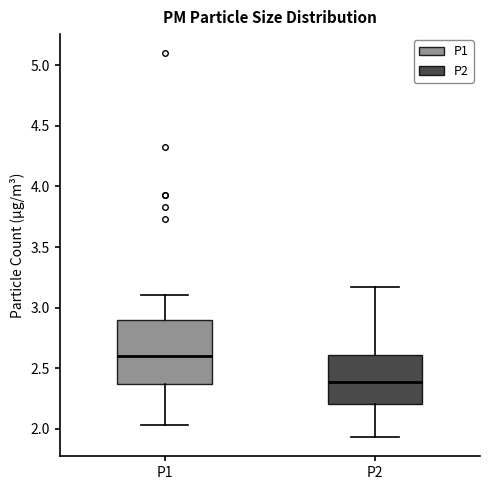

Where does the lower whisker of the box for P1 end on the y-axis? The values are not printed on the chart, so give them approximately, as read against the axis.

2.05